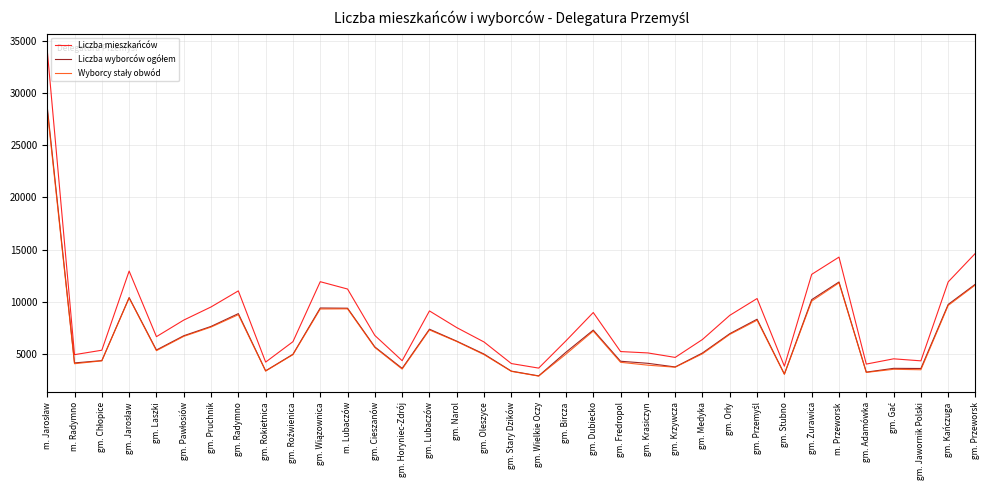

What is the difference between the highest and lowest values at gm. Lubaczów?

1816